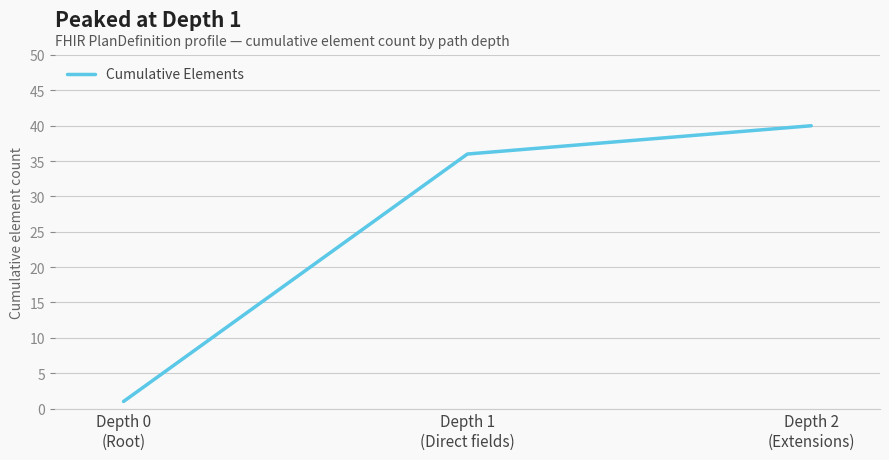

What position from the left is Depth 0
(Root)?

1